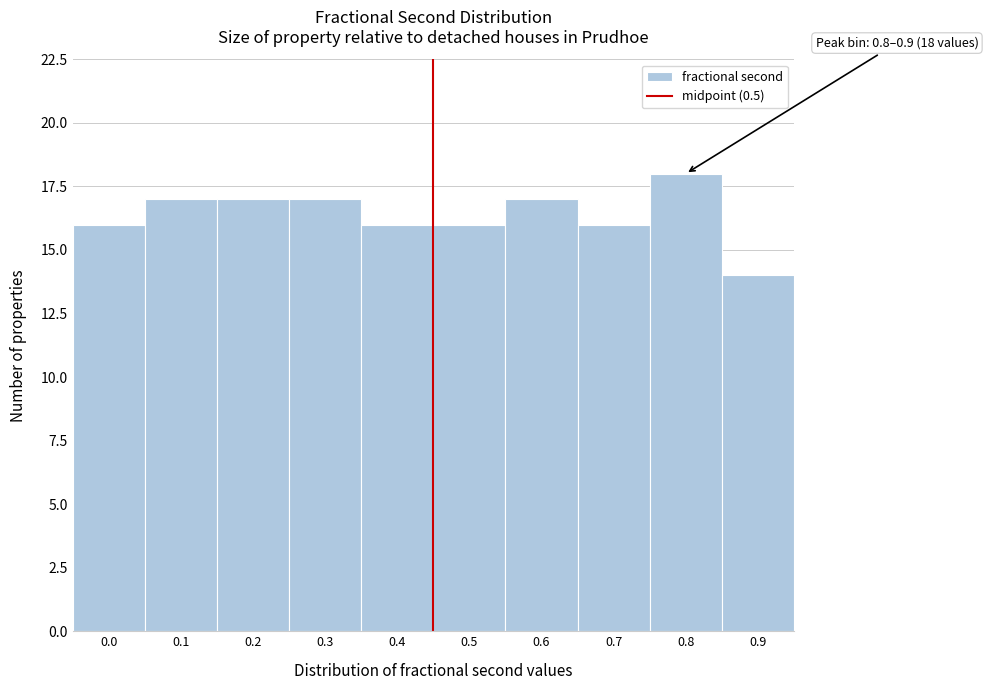

Reading left to right, transcribe all the data shown in this chart.

0.0=16	0.1=17	0.2=17	0.3=17	0.4=16	0.5=16	0.6=17	0.7=16	0.8=18	0.9=14